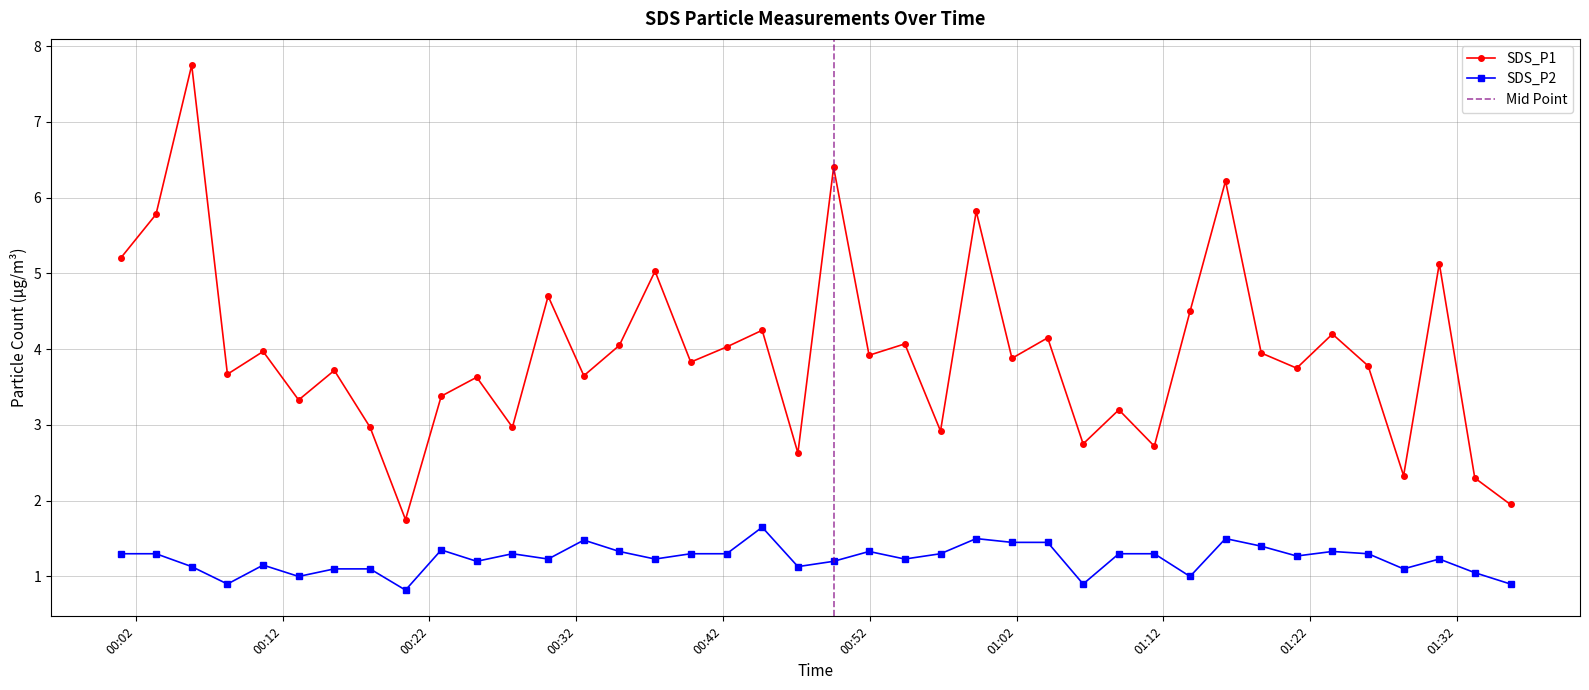

Reading left to right, transcribe all the data shown in this chart.

SDS_P1: 5.2	5.8	7.8	3.7	4.0	3.3	3.7	3.0	1.8	3.4	3.6	3.0	4.7	3.6	4.0	5.0	3.8	4.0	4.2	2.6	6.4	3.9	4.1	2.9	5.8	3.9	4.2	2.8	3.2	2.7	4.5	6.2	4.0	3.8	4.2	3.8	2.3	5.1	2.3	1.9
SDS_P2: 1.3	1.3	1.1	0.9	1.1	1.0	1.1	1.1	0.8	1.4	1.2	1.3	1.2	1.5	1.3	1.2	1.3	1.3	1.6	1.1	1.2	1.3	1.2	1.3	1.5	1.4	1.4	0.9	1.3	1.3	1.0	1.5	1.4	1.3	1.3	1.3	1.1	1.2	1.1	0.9